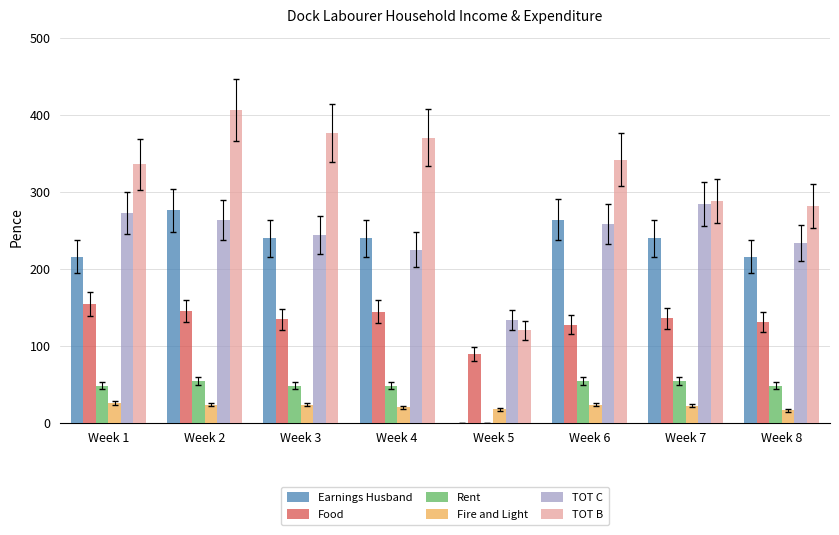

What is the total value across all series at Week 6?

1069.0